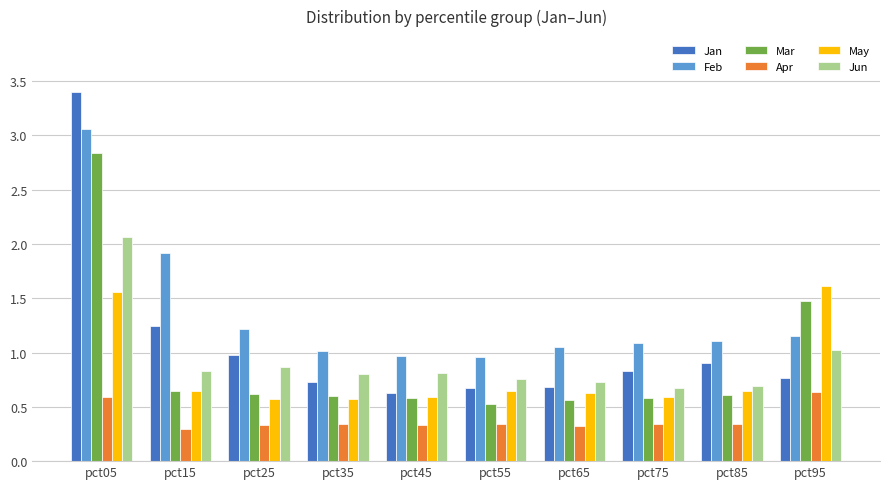

What value does the Feb series have at pct15?

1.9